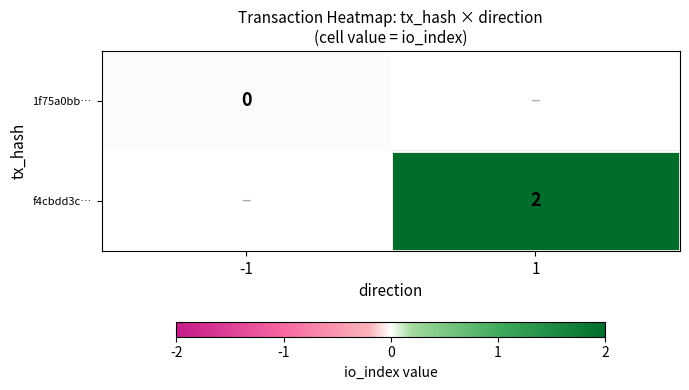

Is the value of f4cbdd3c… at 1 greater than the value of 1f75a0bb… at -1?

Yes